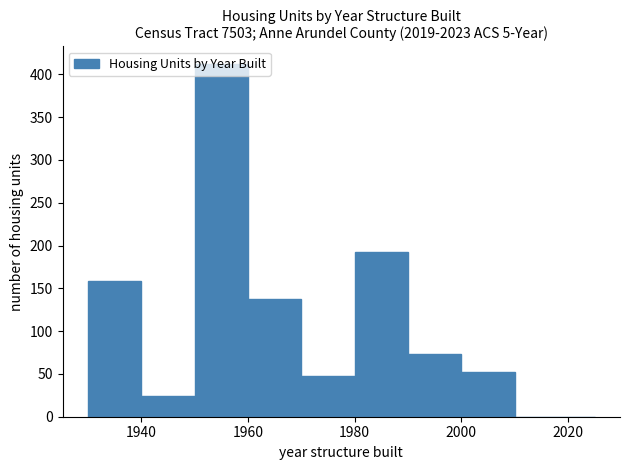

Around what value on the x-axis is the tallest bar? Give the approximate position of its centre, as read against the axis.

1956